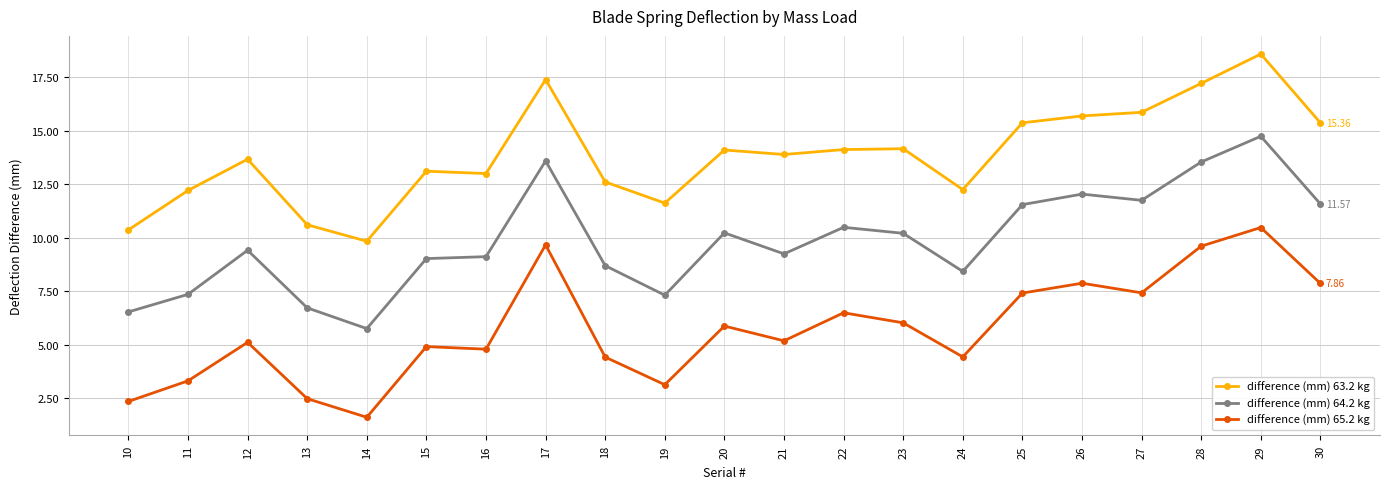

Which series has the largest range (max minus min)?

difference (mm) 64.2 kg